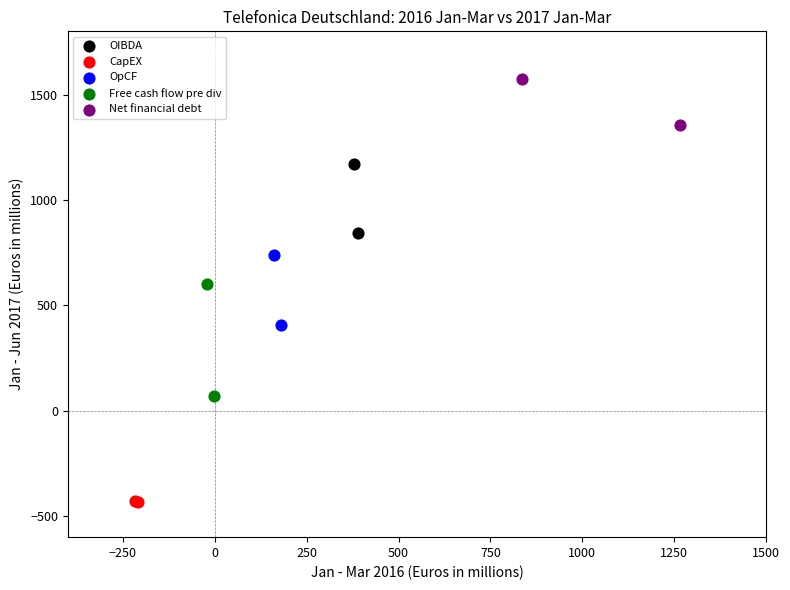

What are all the series names shown in the legend?

OIBDA, CapEX, OpCF, Free cash flow pre div, Net financial debt